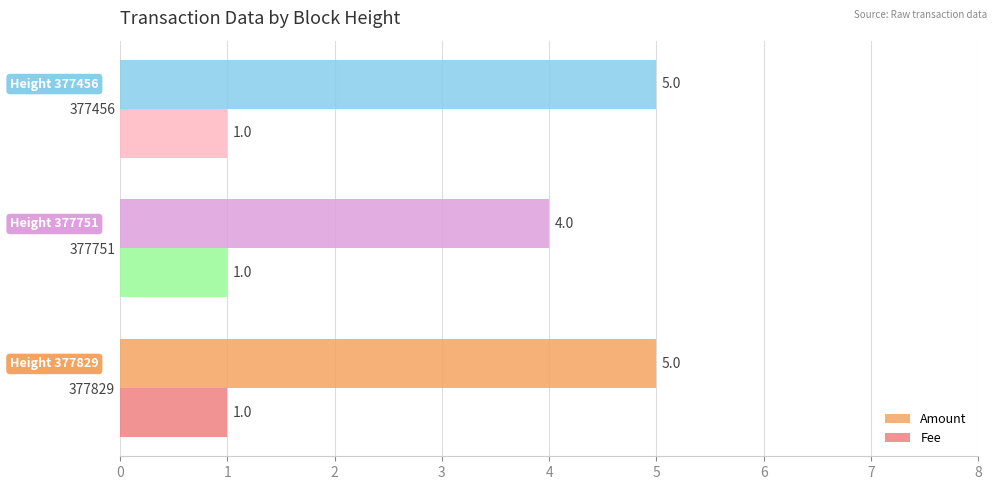

What is the maximum value shown in the chart?

5